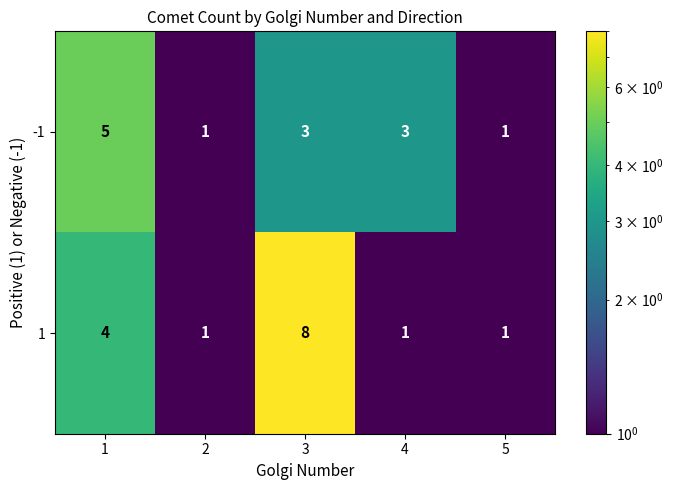

Rank the series at 3 from highest to lowest value.

1, -1